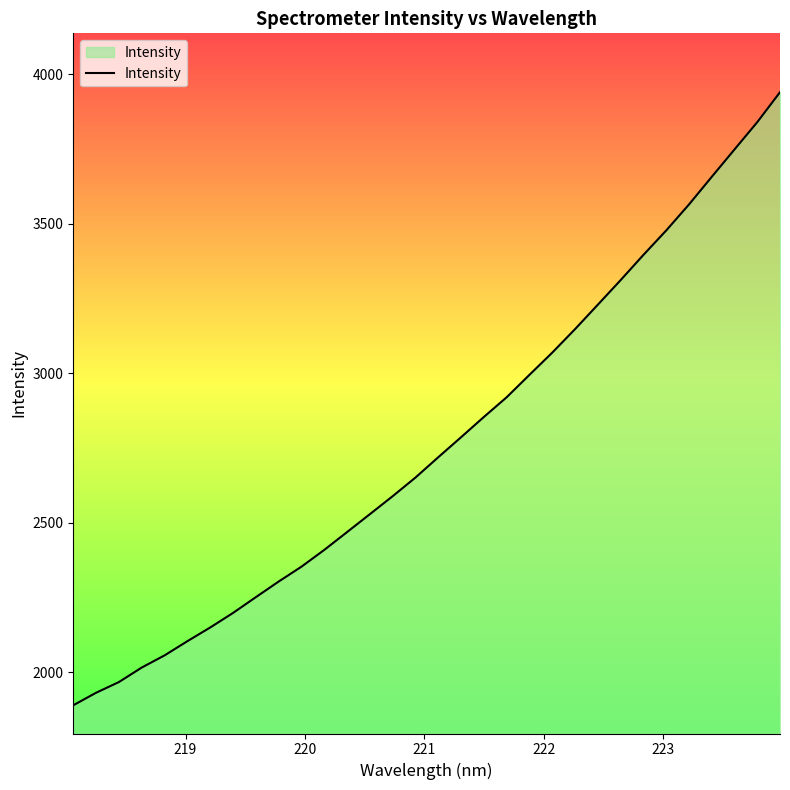

What is the smallest value displayed?

1889.4